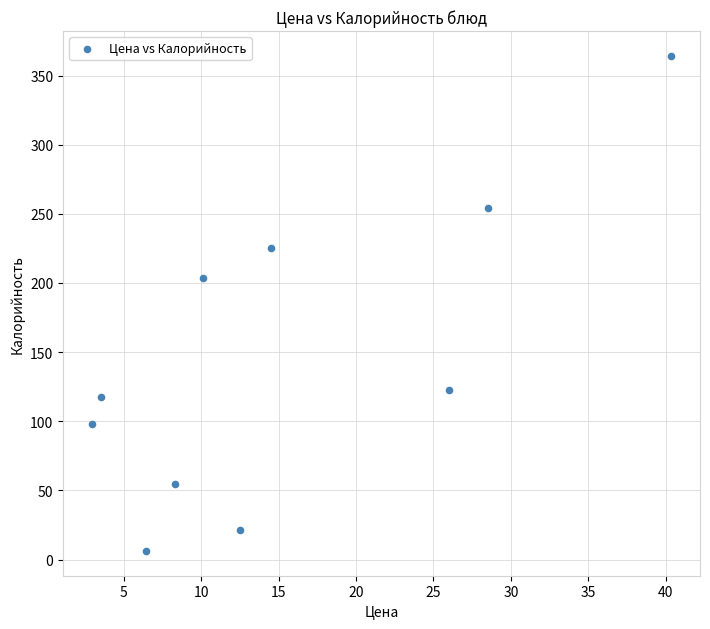

What Y value in the scatter plot is closest to 185?

203.5